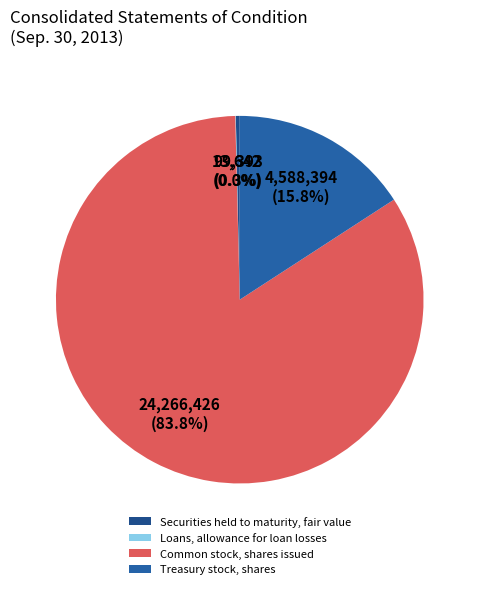

Between Treasury stock, shares and Securities held to maturity, fair value, which is larger?

Treasury stock, shares